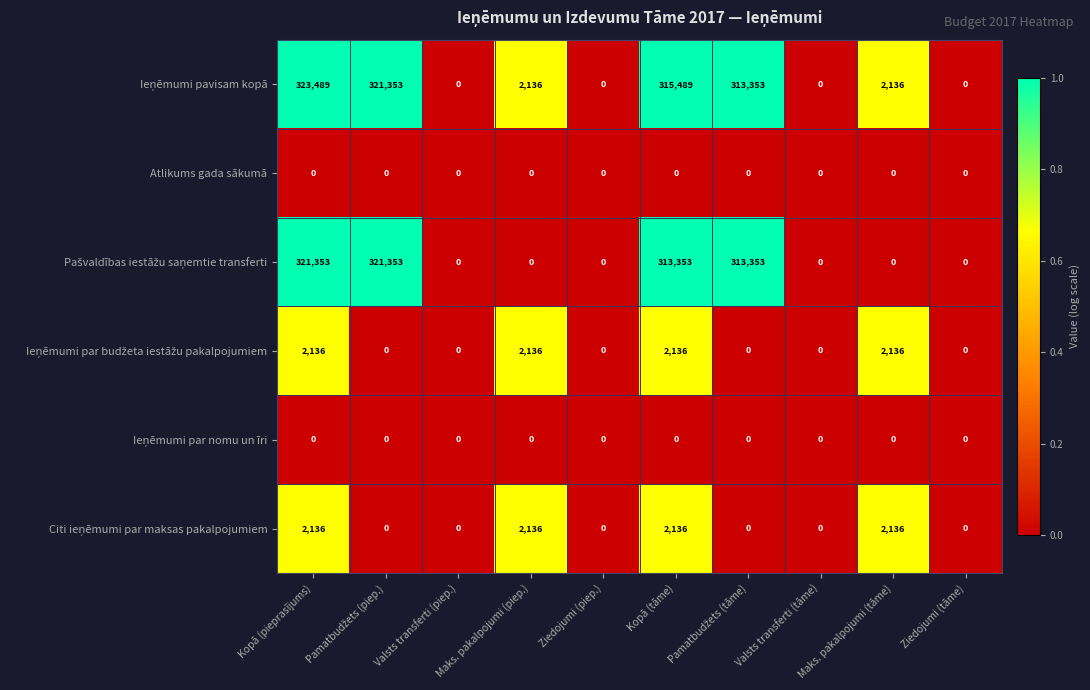

The Atlikums gada sākumā series shows 0 at Kopā (tāme). True or false?

True